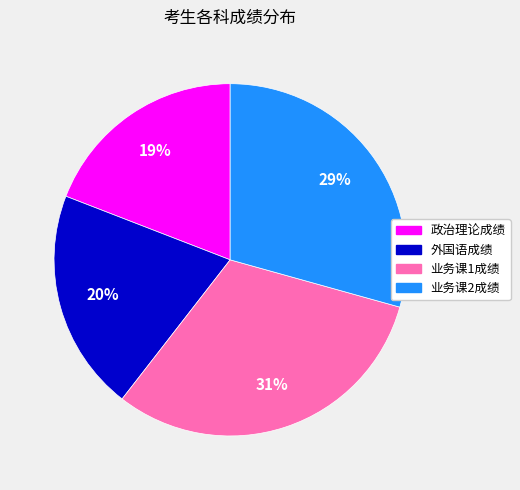

How many segments does this pie chart have?

4